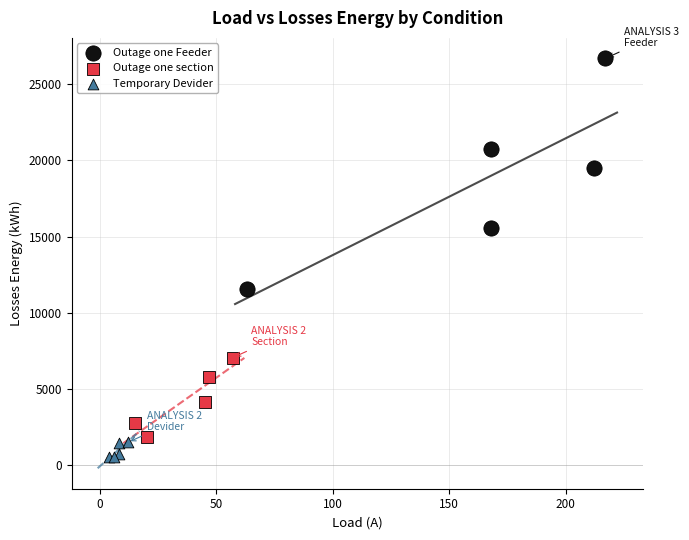

Which series reaches the maximum Y coordinate?

Outage one Feeder